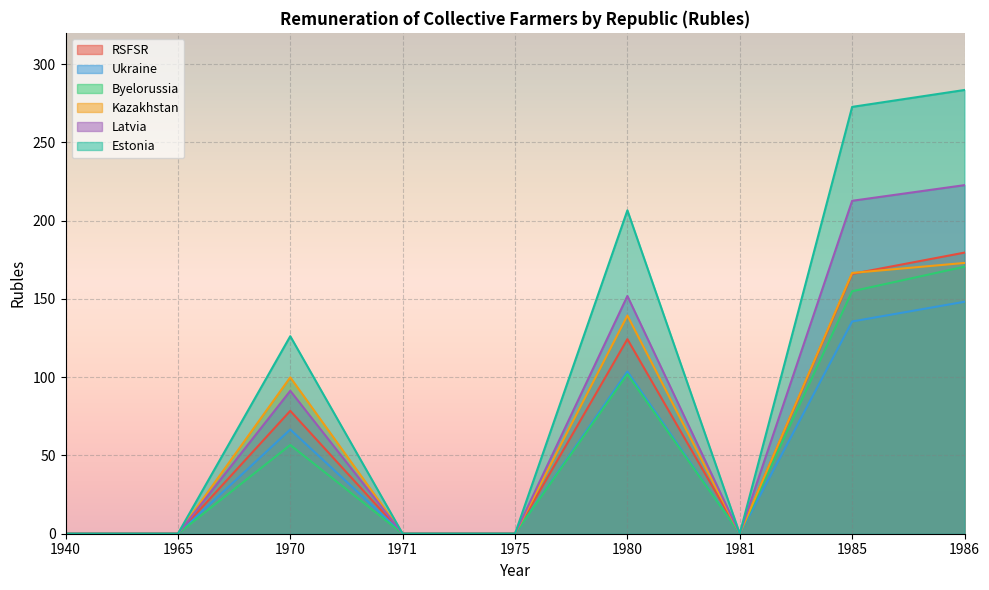

The Estonia series shows -85.8 at 1965. True or false?

False